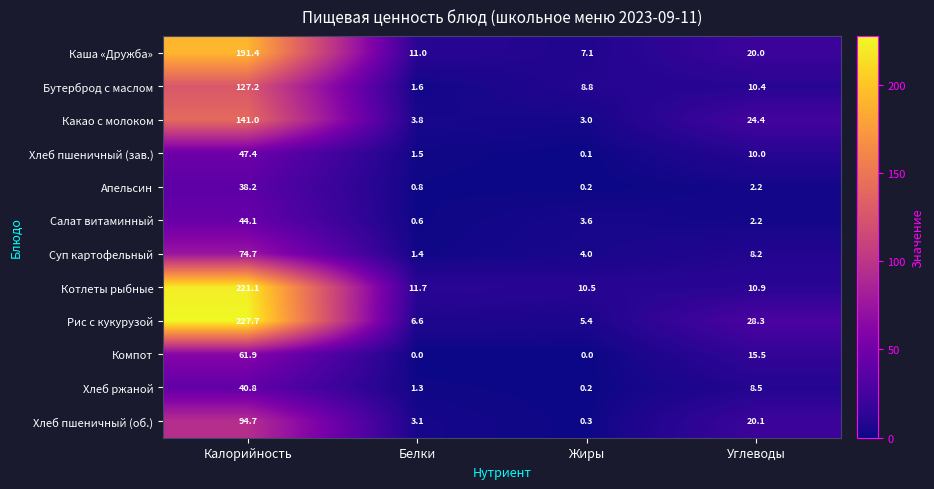

At how many categories does at least one series exceed 201?

1